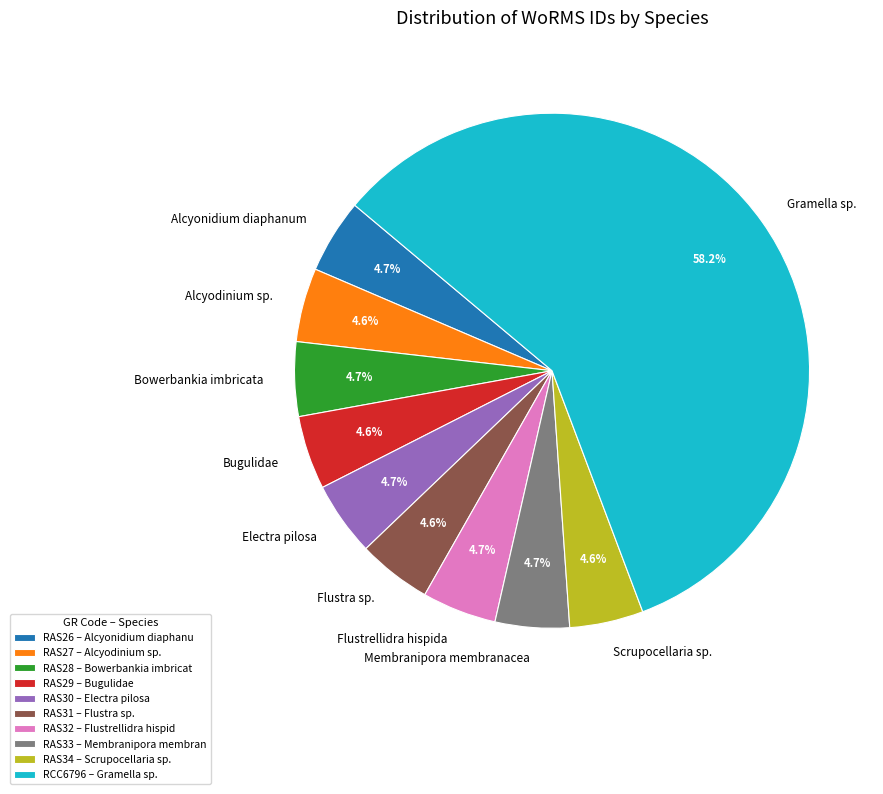

What portion of the pie excludes Flustra sp.?

95.4%